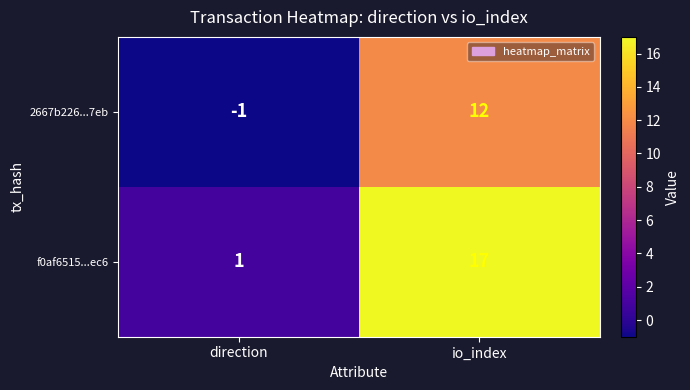

At which label does f0af6515...ec6 reach its minimum?

direction